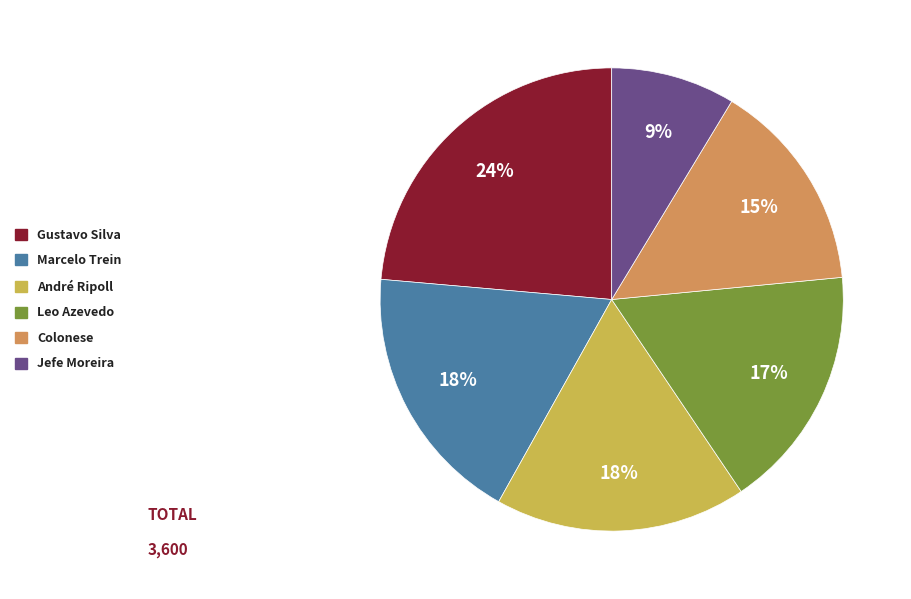

What is the largest slice in the pie chart?

Gustavo Silva